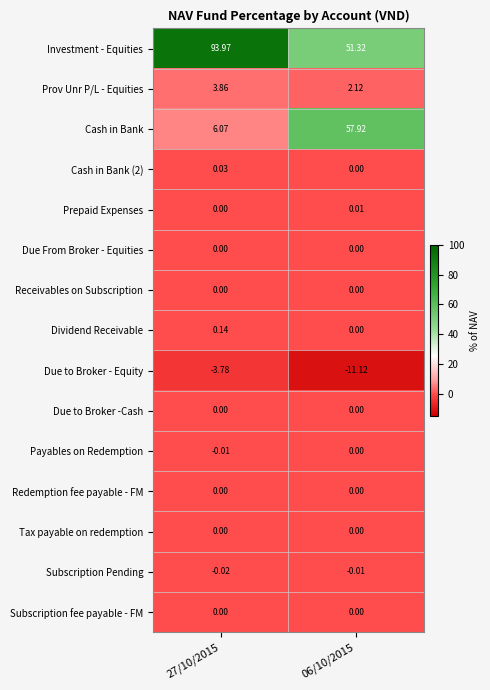

Is the value of Due to Broker - Equity at 06/10/2015 greater than the value of Due From Broker - Equities at 06/10/2015?

No